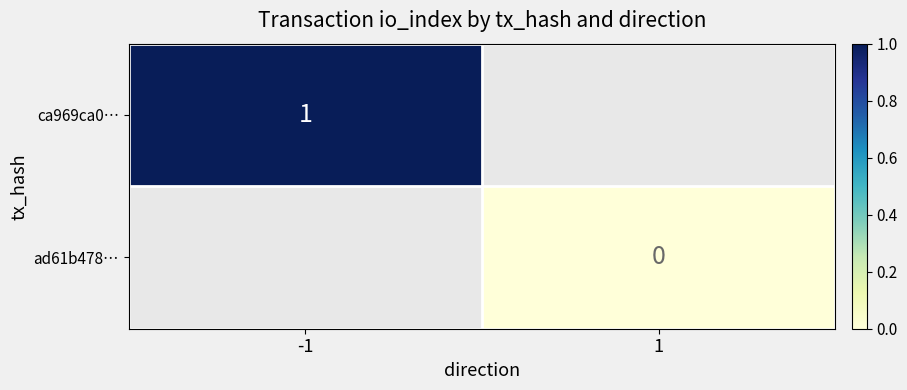

At which category does the chart reach its minimum across all series?

1